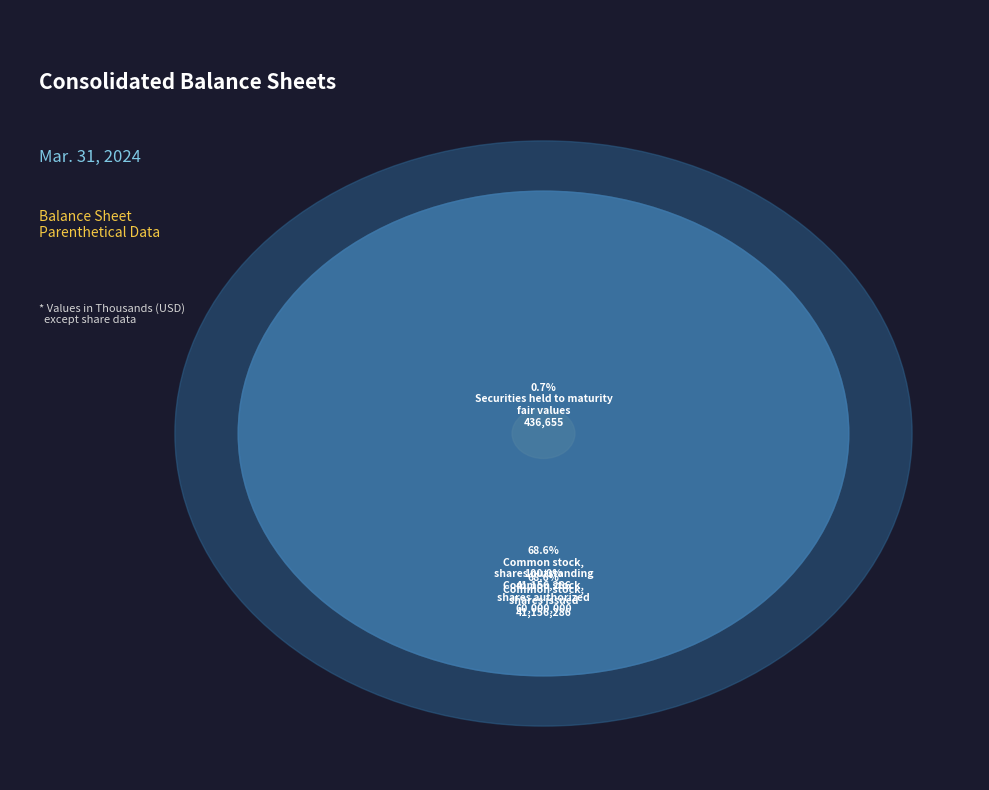

Rank the categories by value from lowest to highest.

Securities held to maturity
fair values, Common stock,
shares issued, Common stock,
shares outstanding, Common stock,
shares authorized